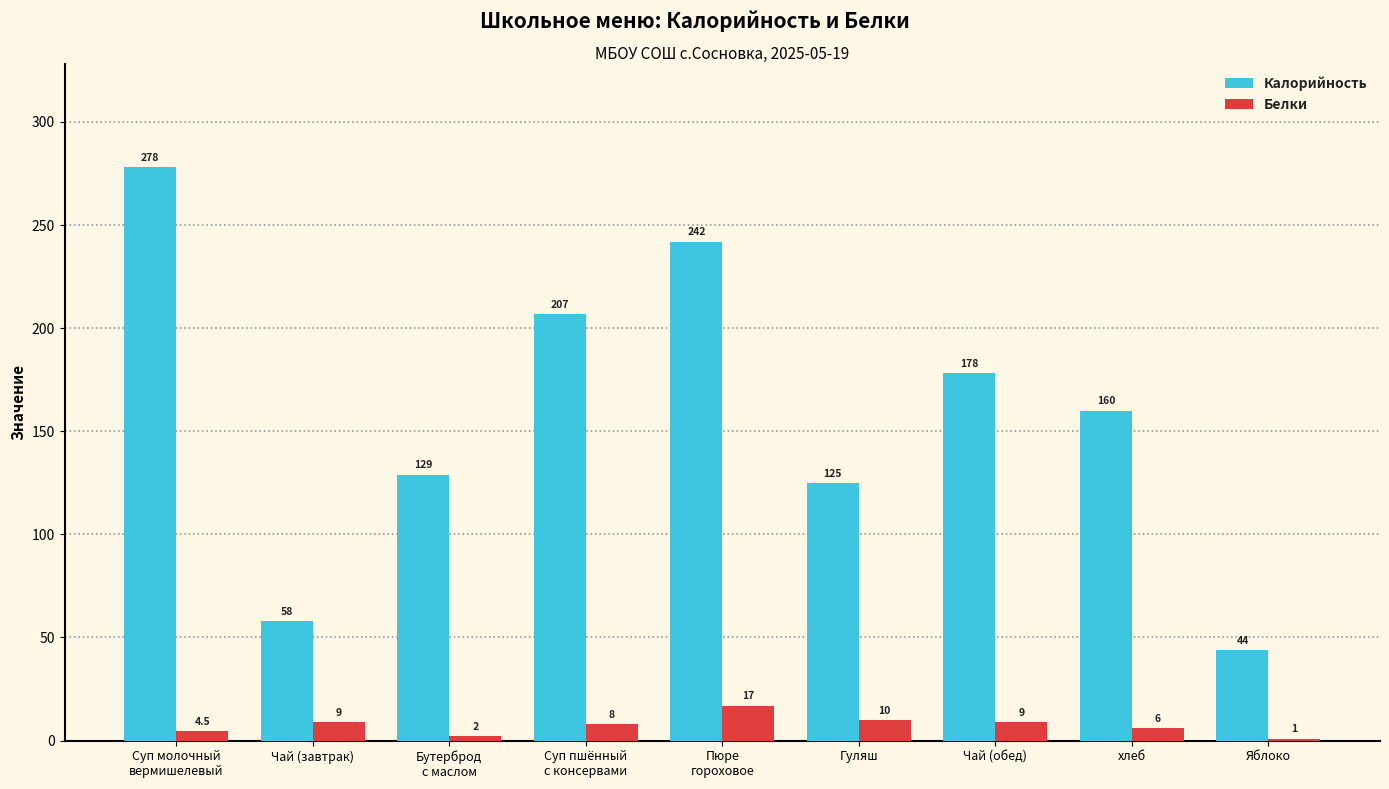

How many data points does each series have?

9